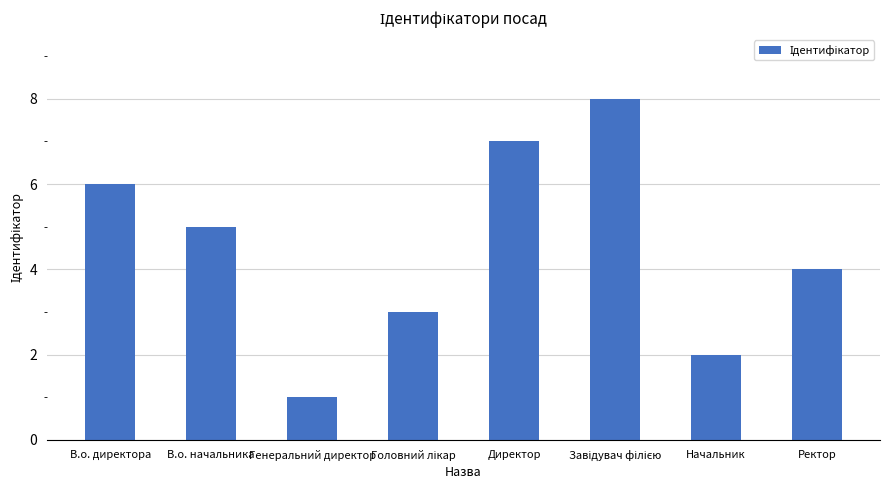

Is it true that the value at В.о. начальника is 7?

False